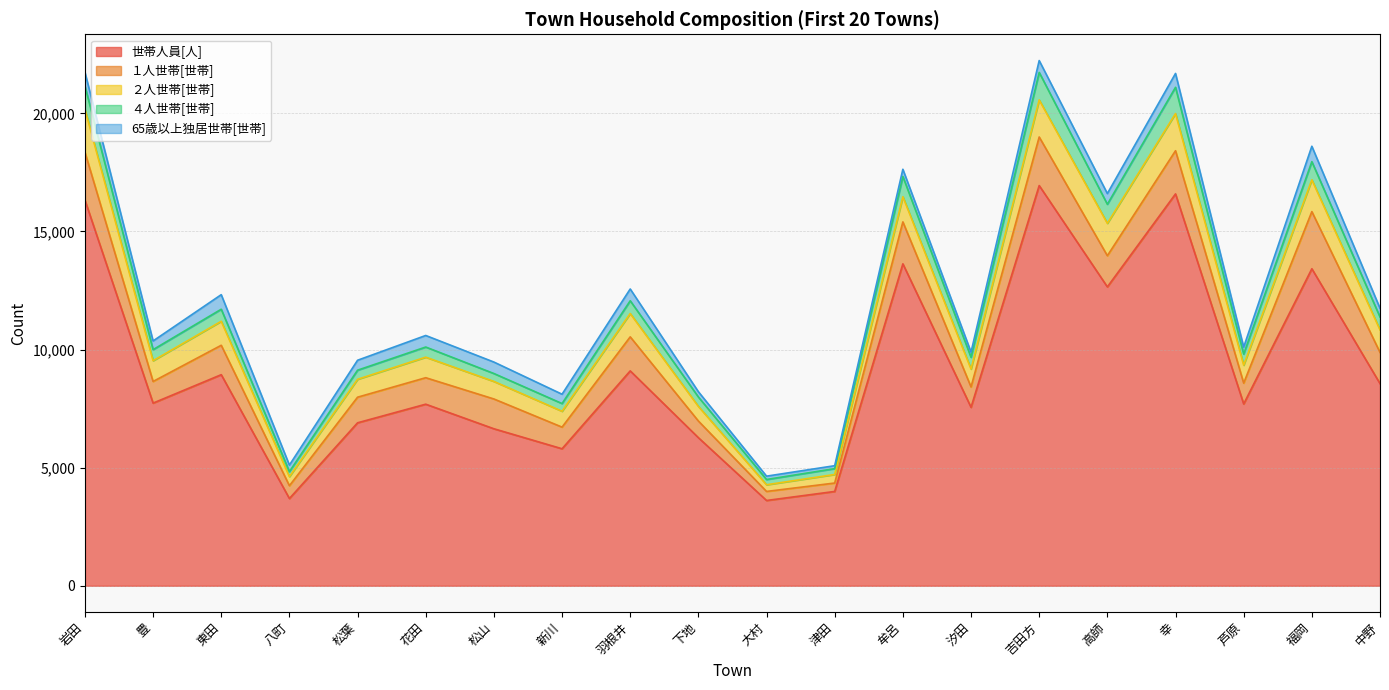

What is the greatest value displayed?

16943